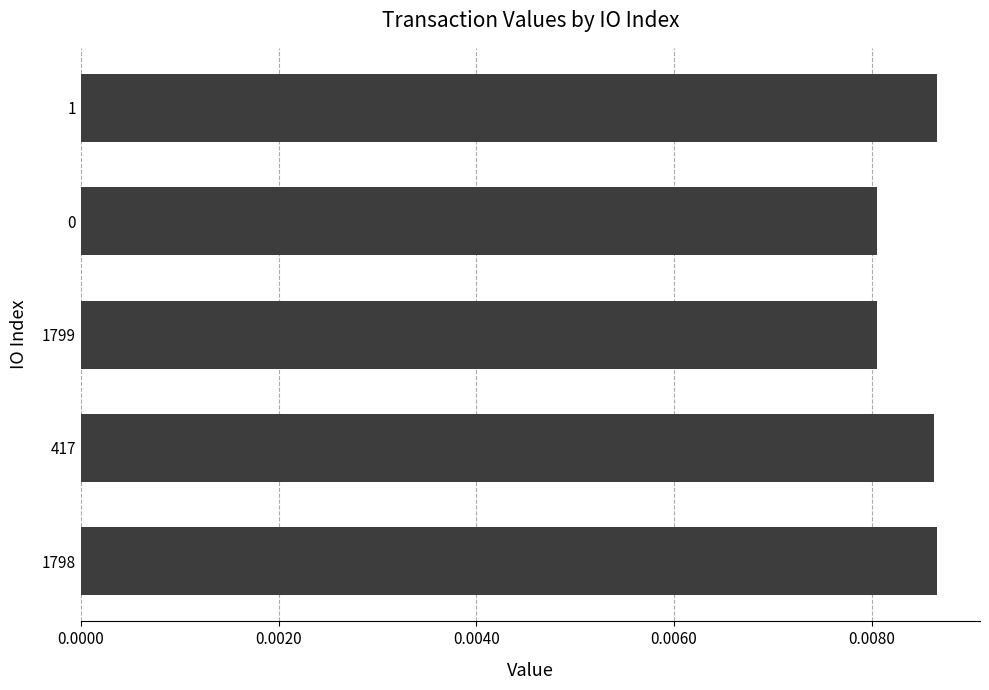

True or false: the data shows 0.0 at 0.0080.

False